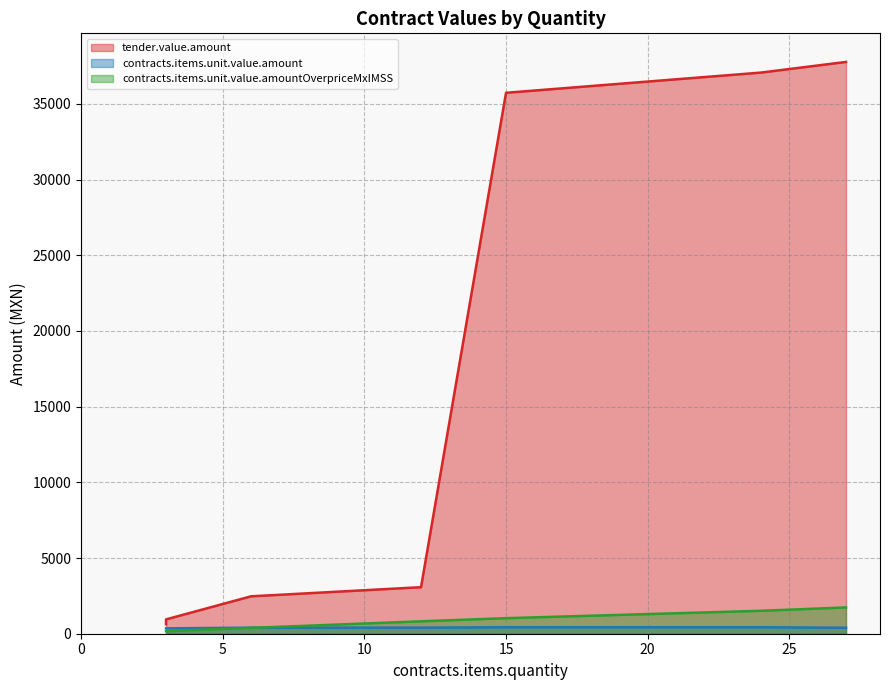

True or false: contracts.items.unit.value.amount and contracts.items.unit.value.amountOverpriceMxIMSS cross at least once.

True